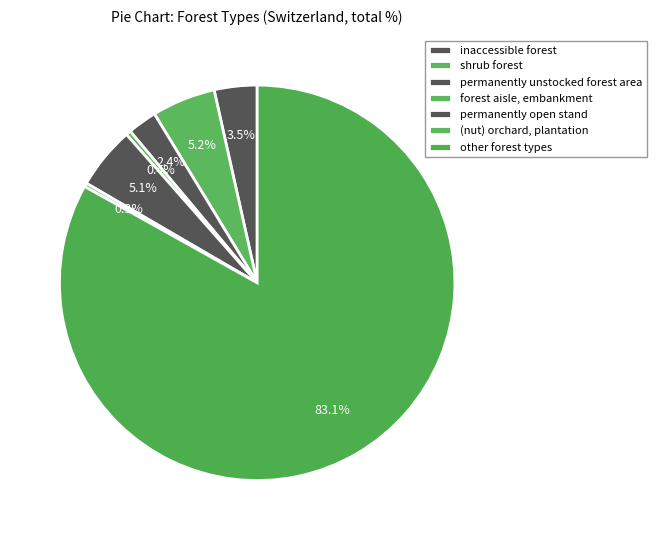

Is the sum of permanently open stand and inaccessible forest greater than half?

No